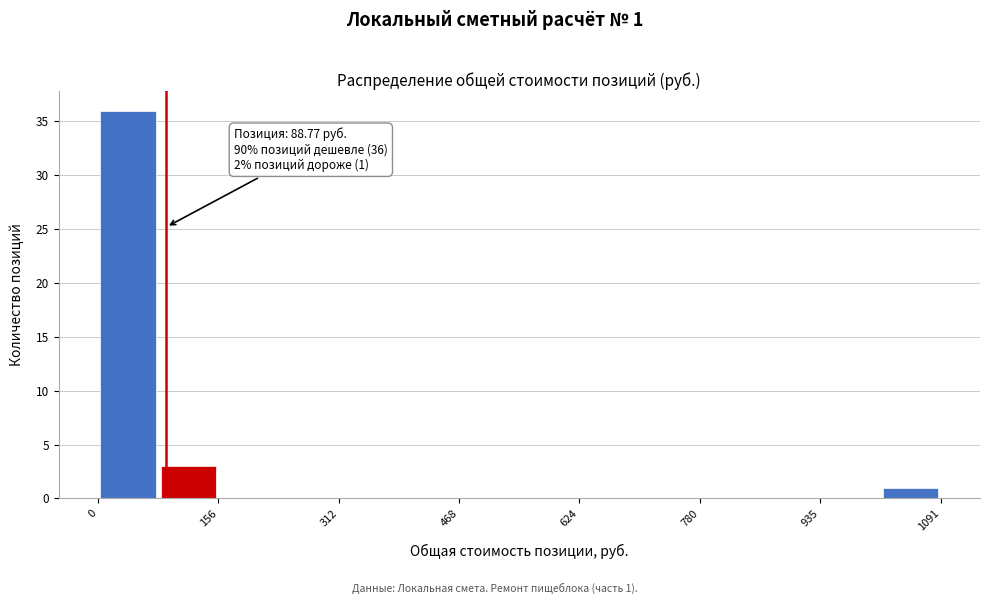

Read against the x-axis, roughly where is the centre of the tallest bar?

40